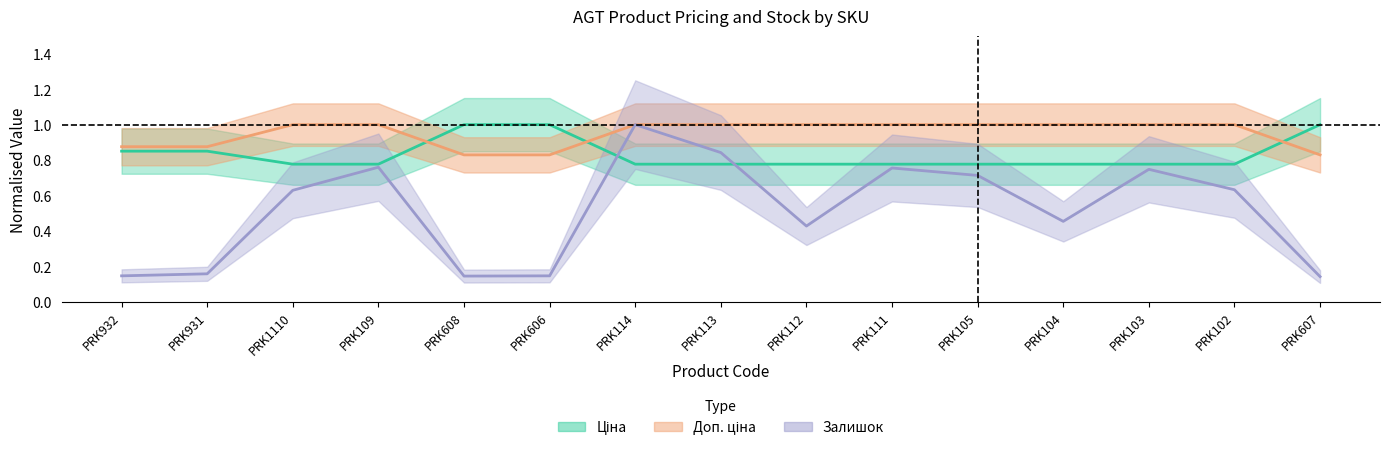

What is the label of the 5th point from the left?

PRK608